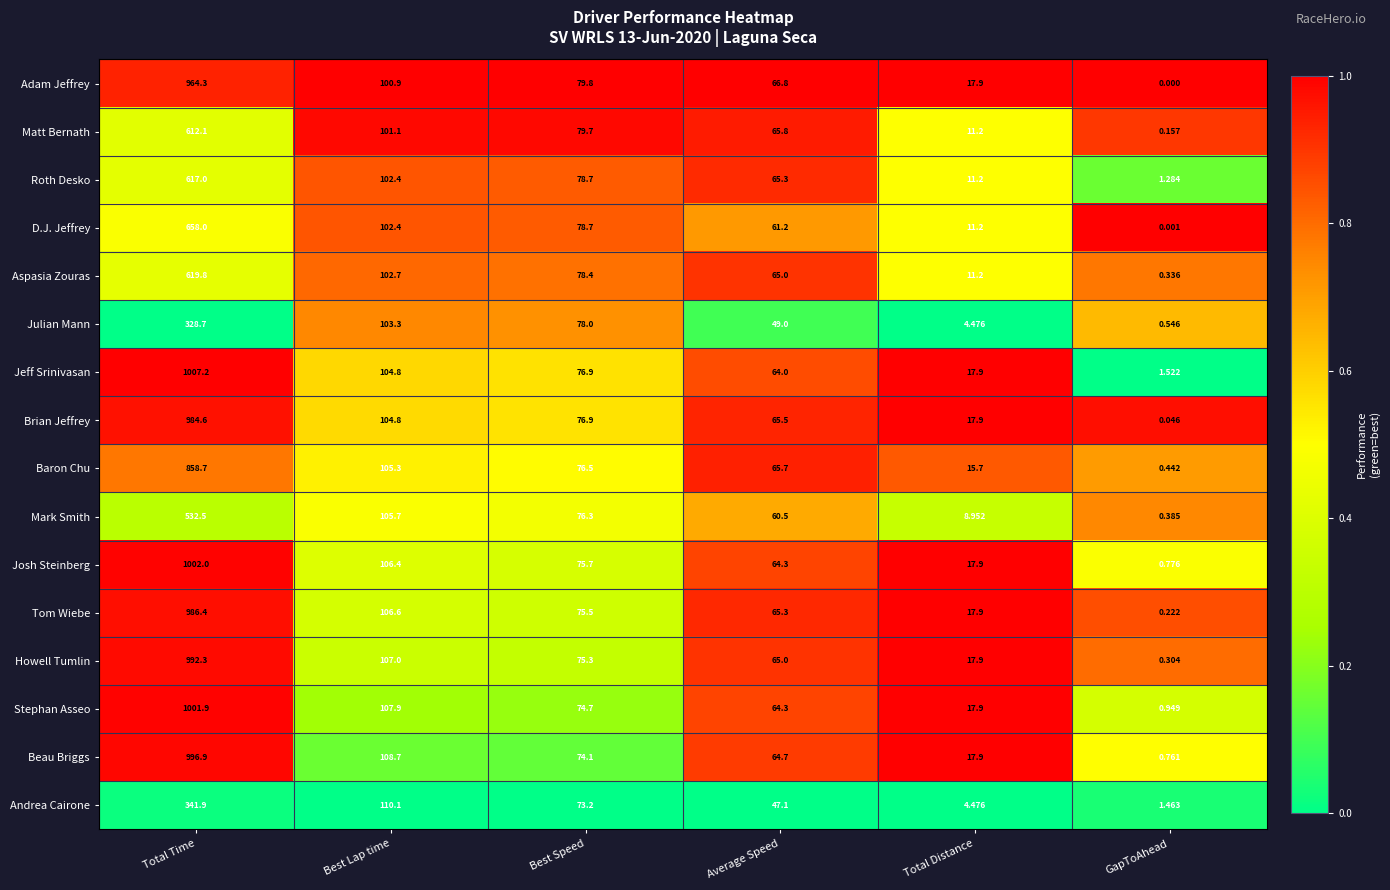

Which series changed the most between Best Speed and Average Speed?

Julian Mann